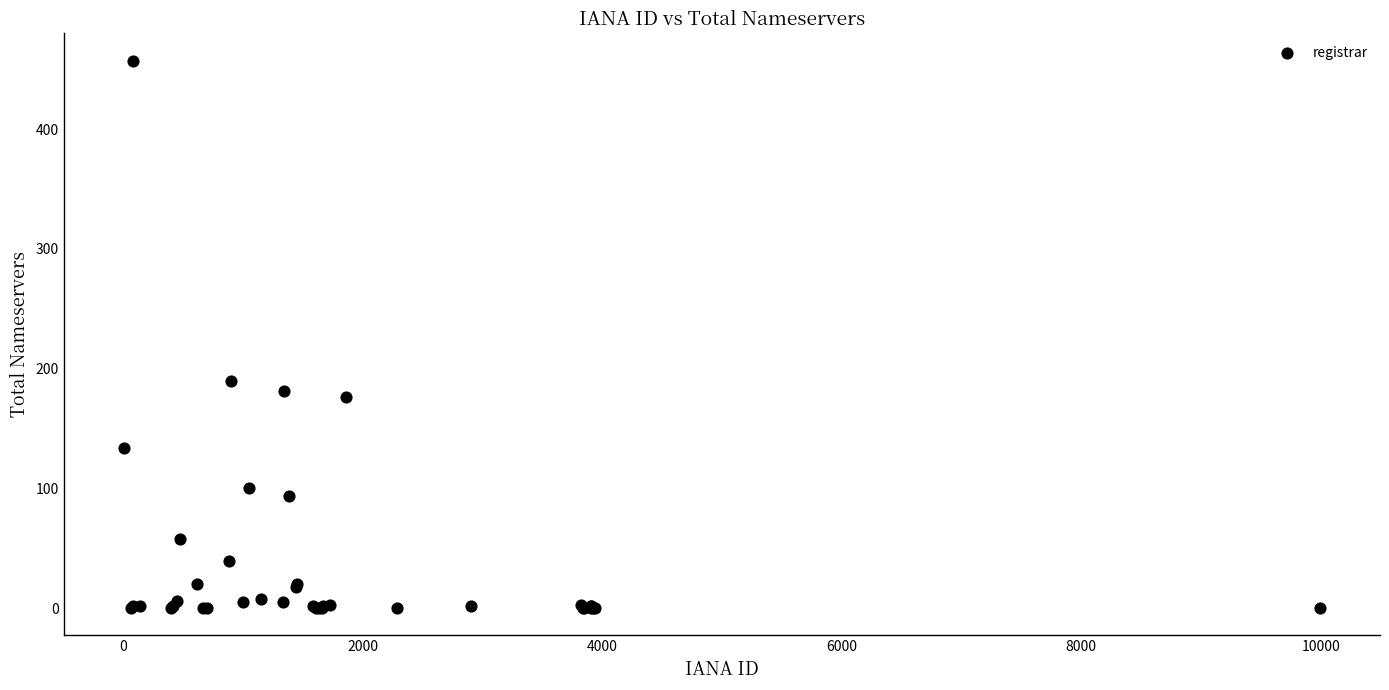

What Y value in the scatter plot is closest to 228?

190